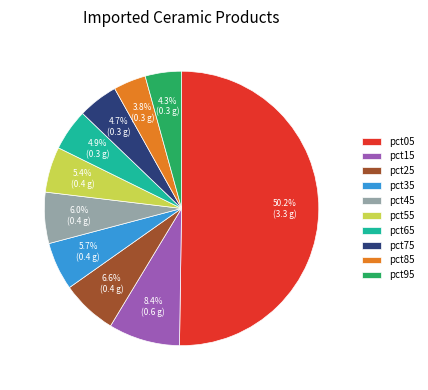

How many slices are in this pie chart?

10